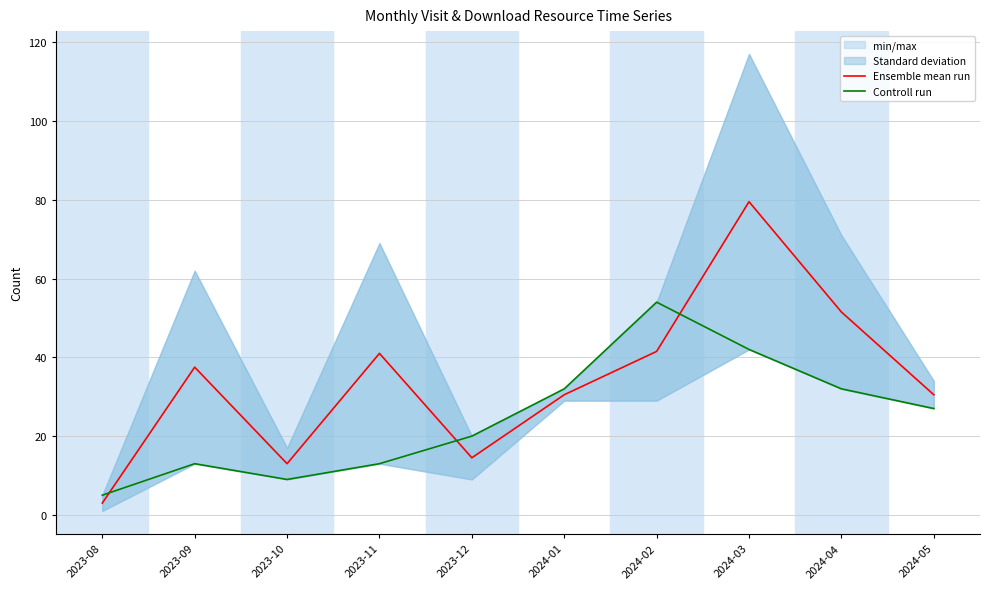

Where is Controll run nearest to the value 29?

2024-05